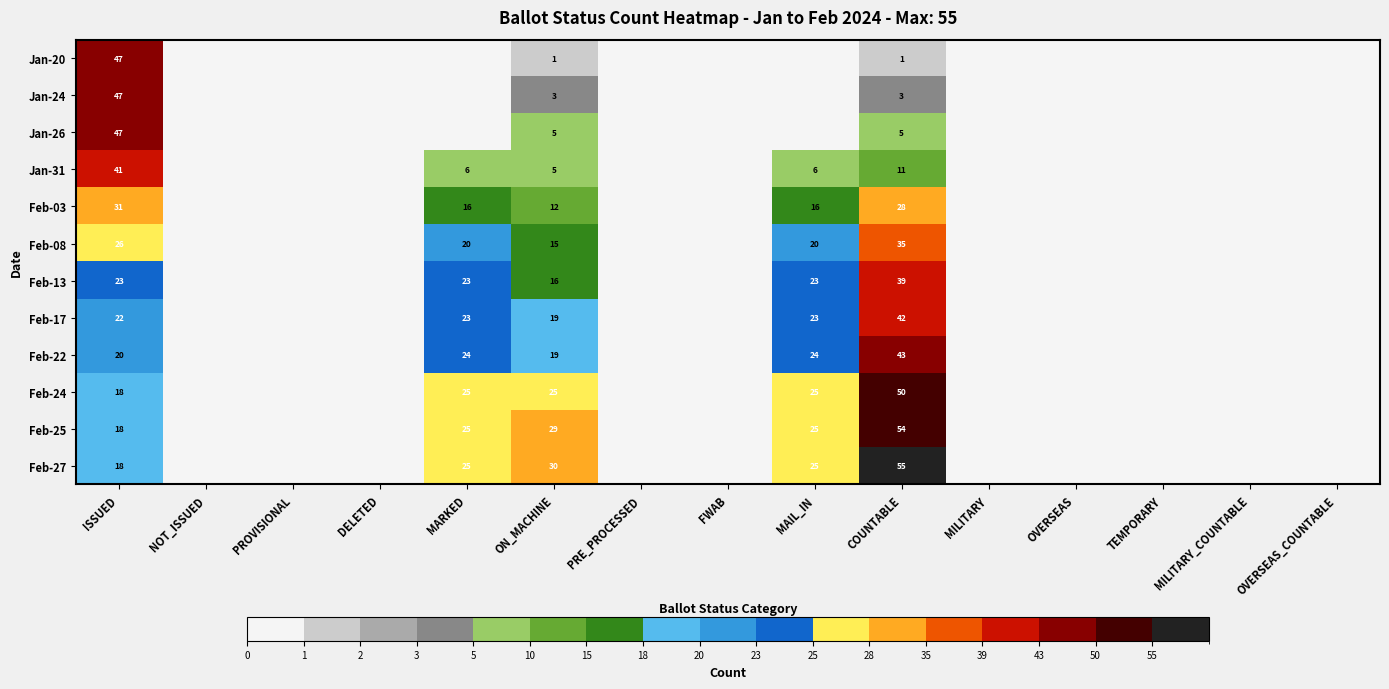

Is it true that Jan-24 equals 3 at COUNTABLE?

True